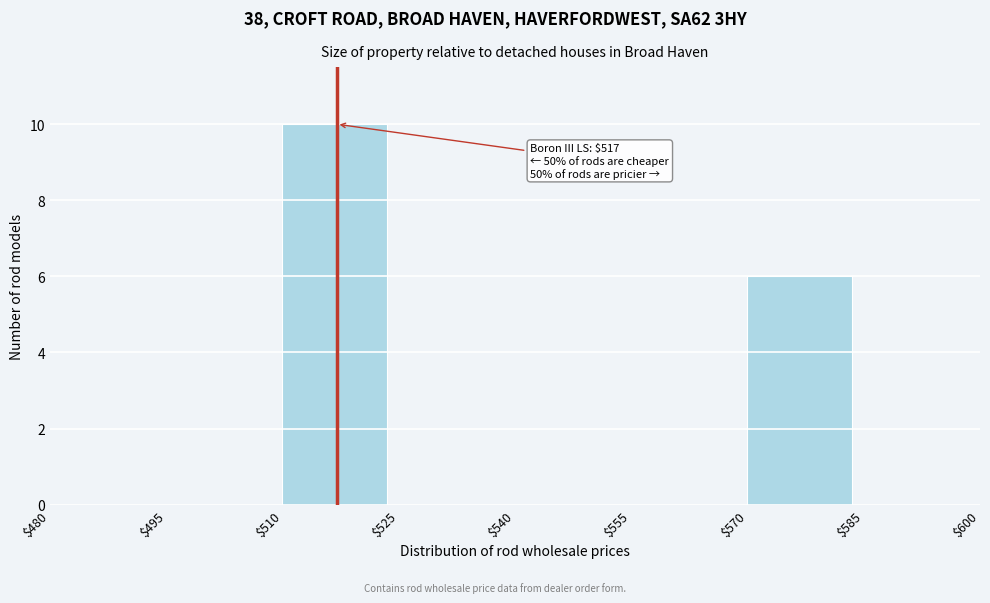

Over which range of the x-axis is the bar tallest?

$510 to $525